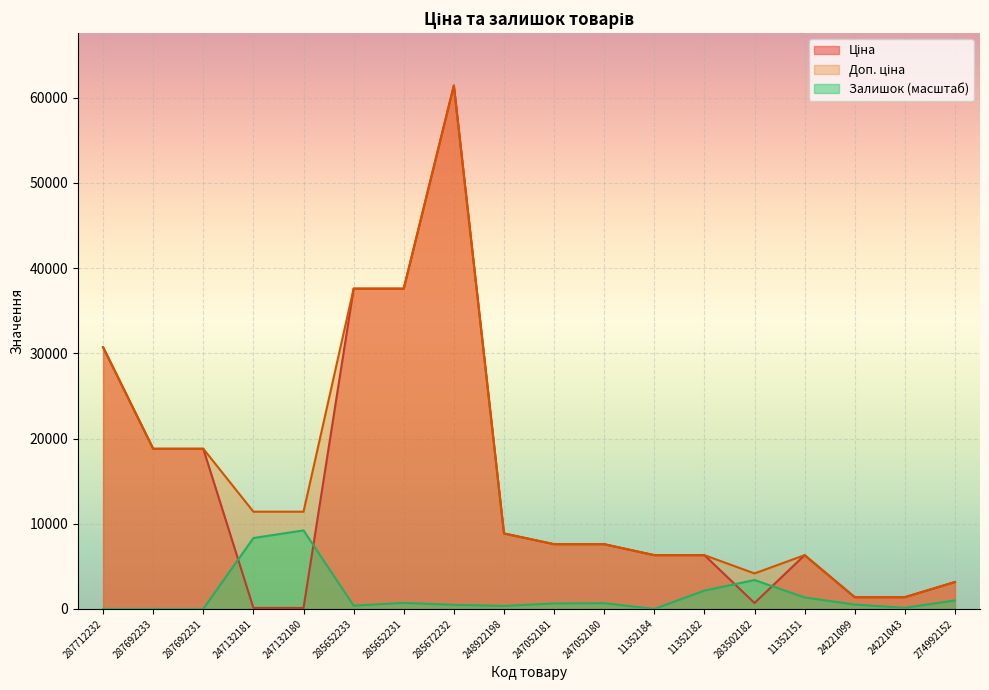

True or false: Доп. ціна has more than 2 points higher than both neighbors.

False